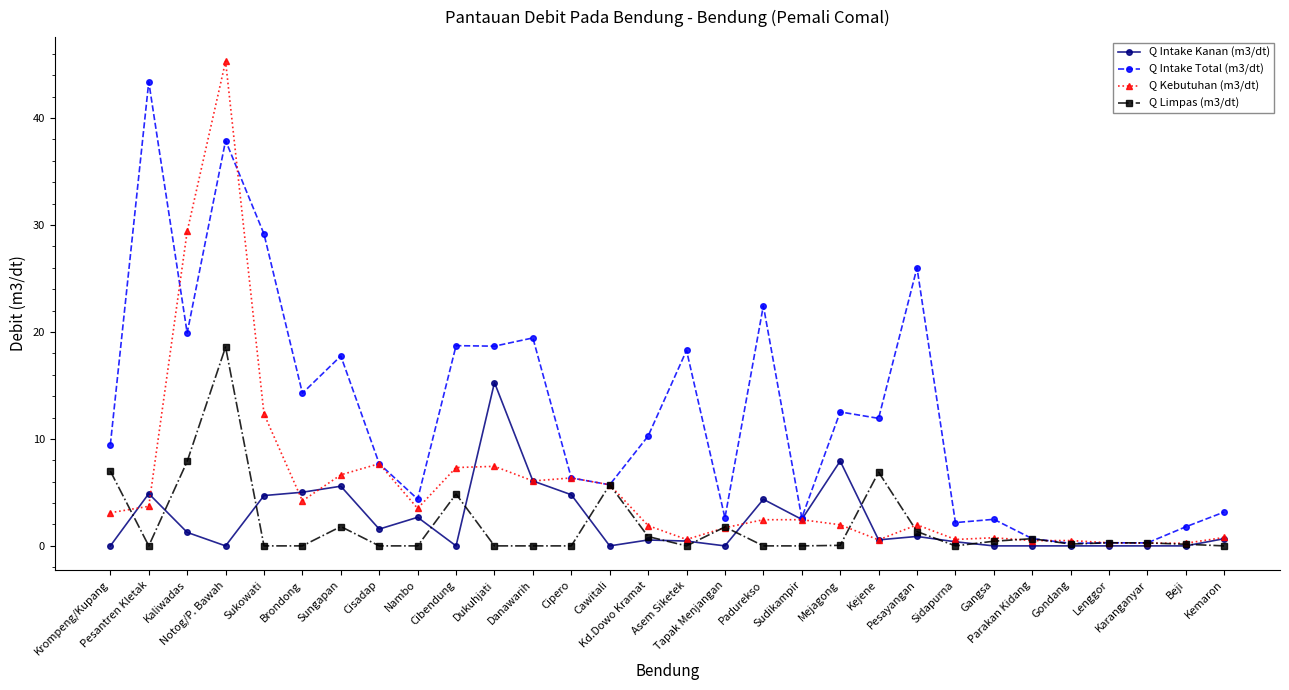

Count the number of categories in the chart.

30